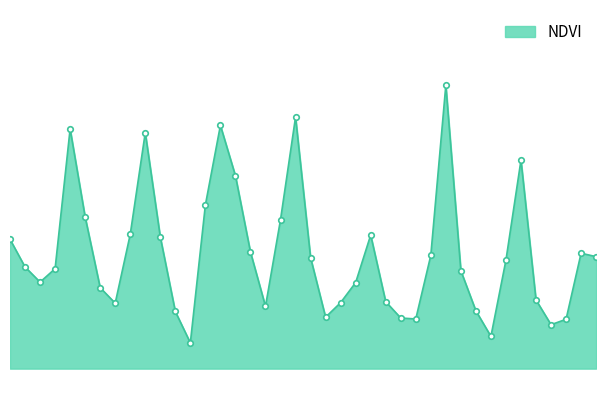

Reading left to right, what are all the values shown in this chart?

0=0.1	1=0.1	2=0.1	3=0.1	4=0.1	5=0.1	6=0.1	7=0.1	8=0.1	9=0.1	10=0.1	11=0.1	12=0.1	13=0.1	14=0.1	15=0.1	16=0.1	17=0.1	18=0.1	19=0.1	20=0.1	21=0.1	22=0.1	23=0.1	24=0.1	25=0.1	26=0.1	27=0.1	28=0.1	29=0.1	30=0.1	31=0.1	32=0.1	33=0.1	34=0.1	35=0.1	36=0.1	37=0.1	38=0.1	39=0.1